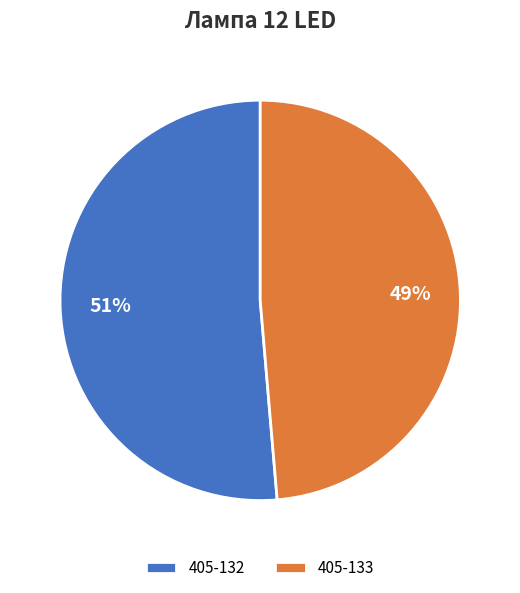

Does 405-133 represent more than half of the total?

No